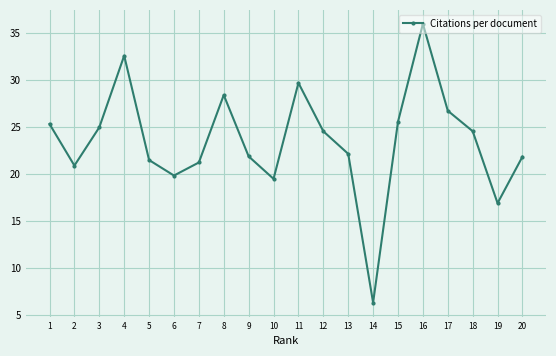

What is the difference between the second highest and minimum values?

26.3